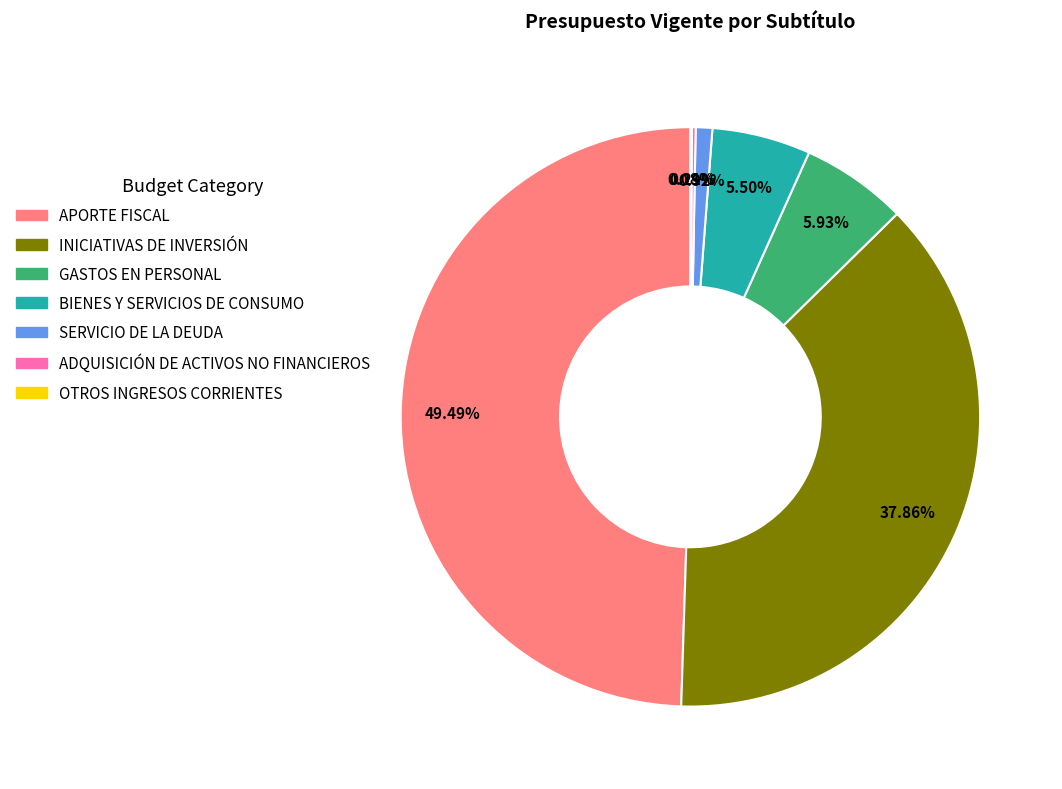

What is the largest slice in the pie chart?

APORTE FISCAL